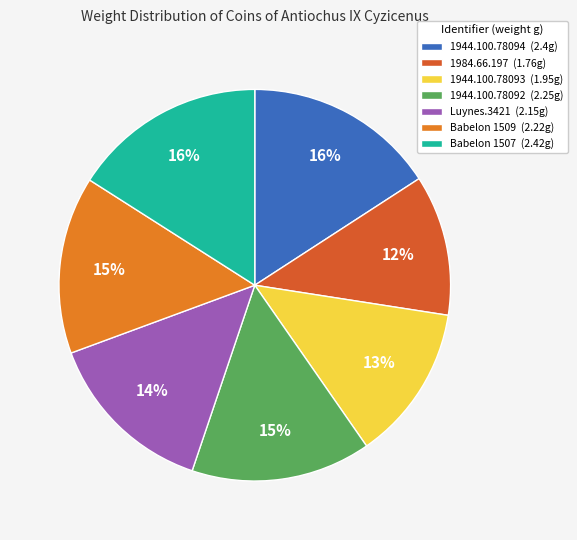

What percentage is the Babelon 1507 slice, to the nearest percent?

16%